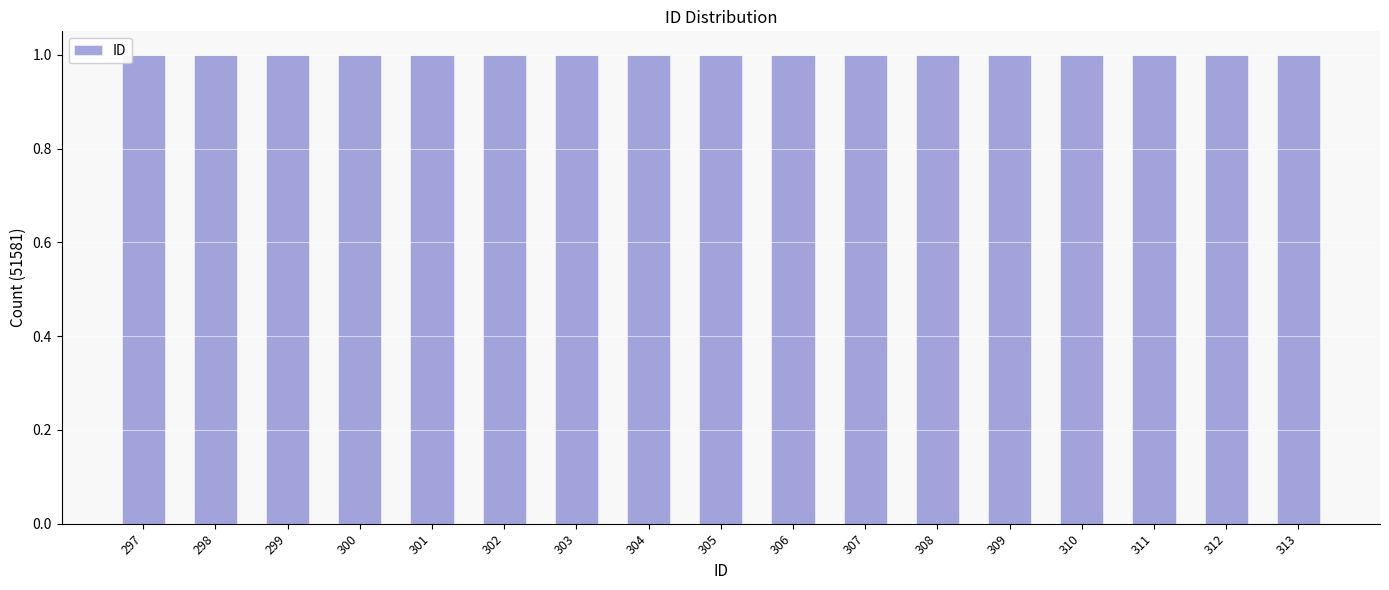

The value at 297 is 510. True or false?

False